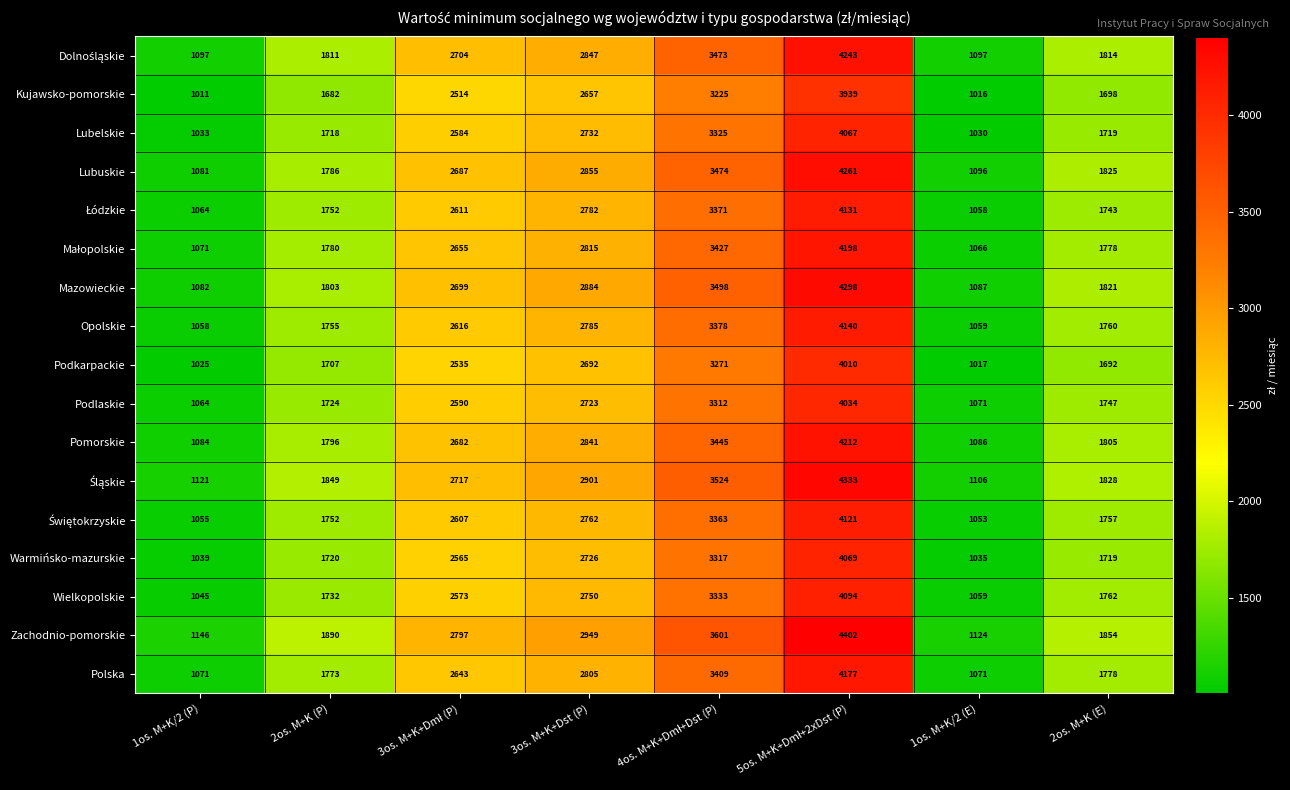

Which series has the largest range (max minus min)?

Zachodnio-pomorskie